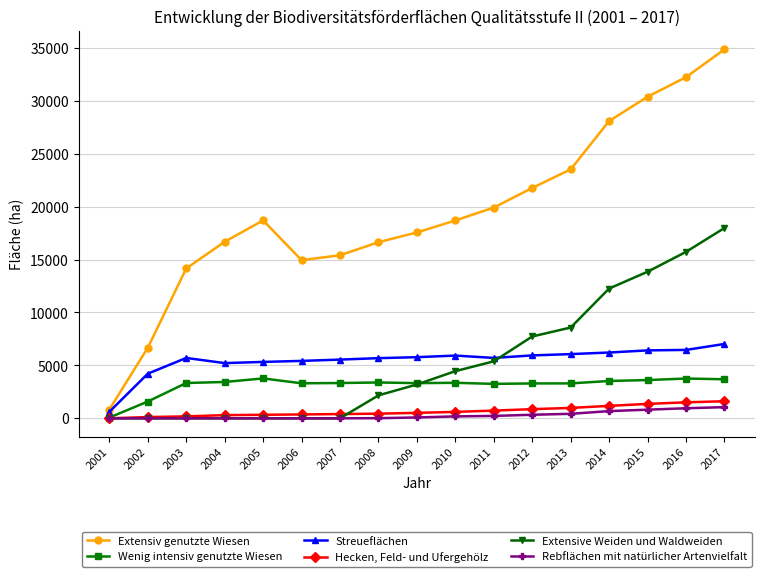

At 2009, list the series in order from smallest to largest.

Rebflächen mit natürlicher Artenvielfalt, Hecken, Feld- und Ufergehölz, Extensive Weiden und Waldweiden, Wenig intensiv genutzte Wiesen, Streueflächen, Extensiv genutzte Wiesen